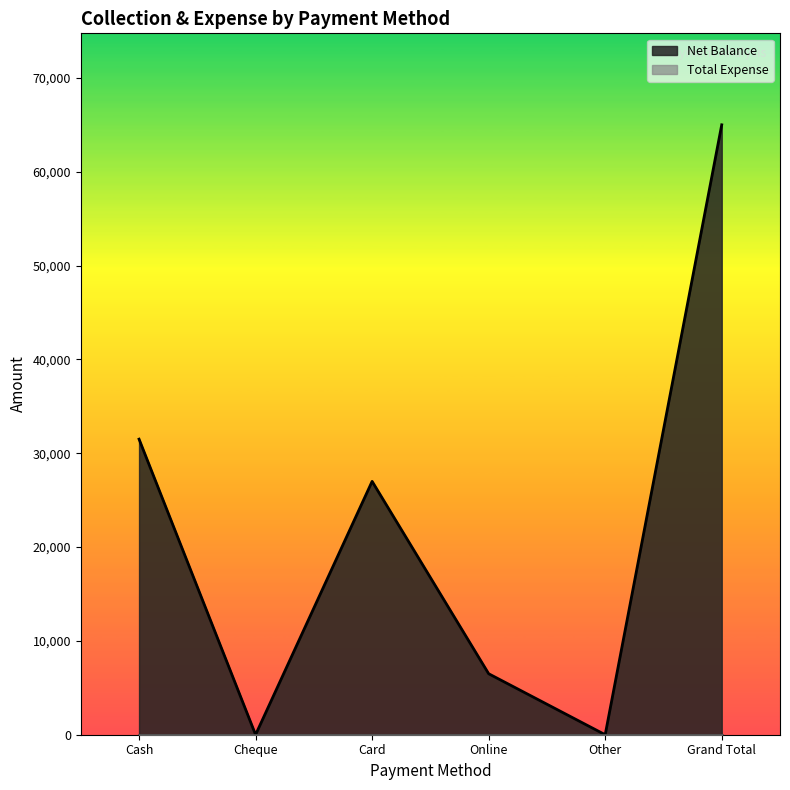

Is it true that the value at Cheque is 31036?

False